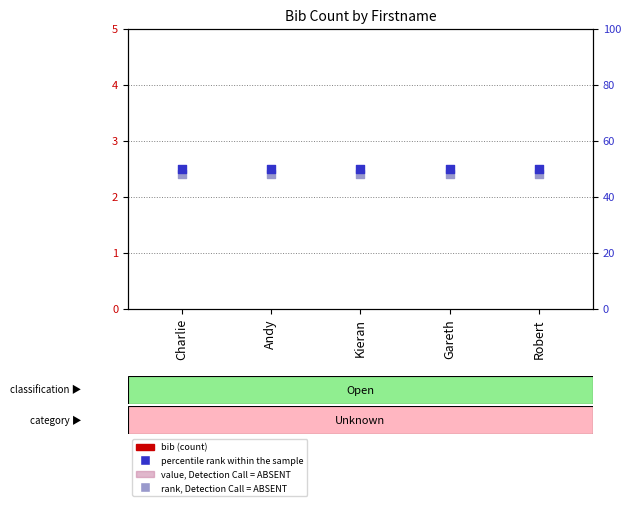

Which series reaches the maximum Y coordinate?

percentile rank within the sample